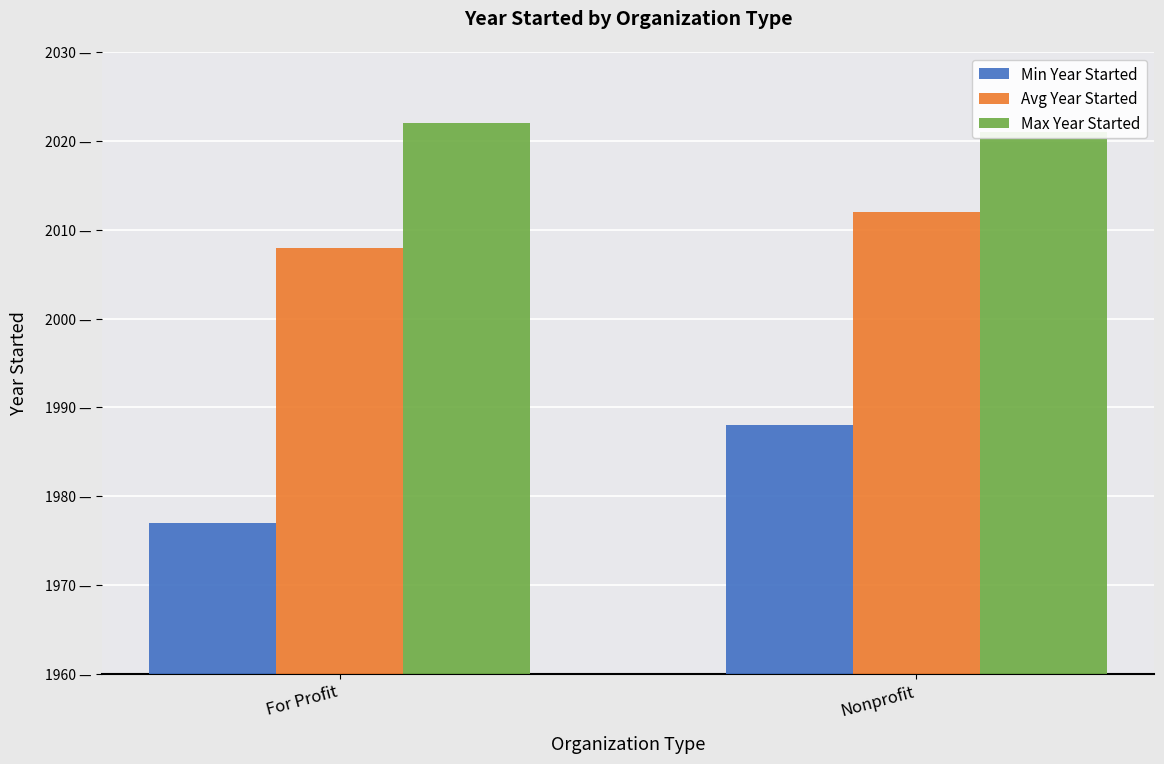

Which has a higher value, For Profit or Nonprofit?

Nonprofit